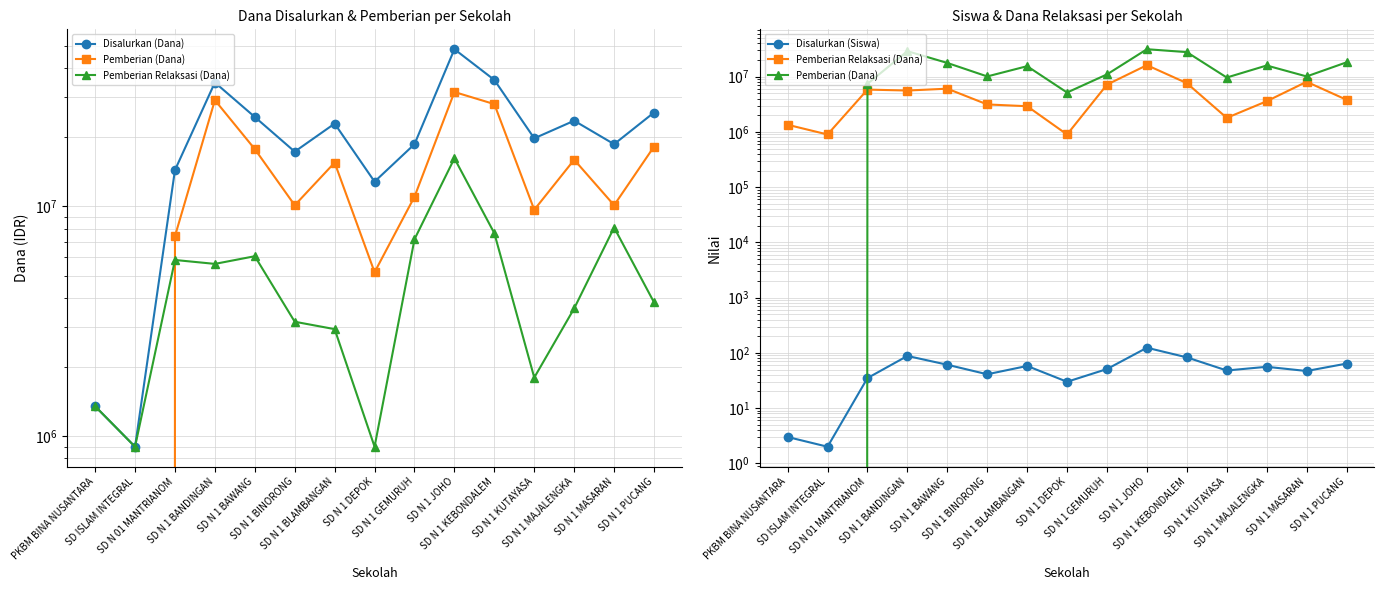

How many categories are shown in the chart?

15